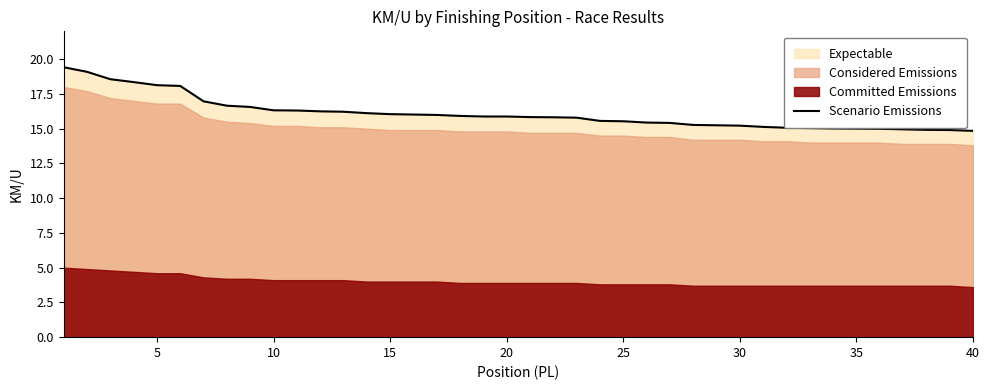

Reading right to left, transcribe all the data shown in this chart.

14.8	14.9	14.9	15.0	15.0	15.0	15.0	15.0	15.1	15.1	15.2	15.2	15.3	15.4	15.4	15.5	15.6	15.8	15.8	15.8	15.9	15.9	15.9	16.0	16.0	16.0	16.1	16.2	16.2	16.3	16.3	16.6	16.7	17.0	18.1	18.1	18.3	18.6	19.1	19.4